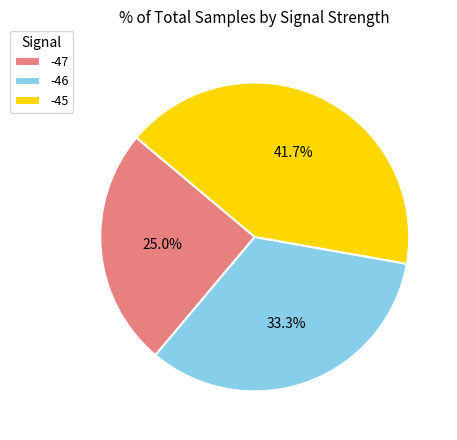

Rank the categories by value from highest to lowest.

-45, -46, -47